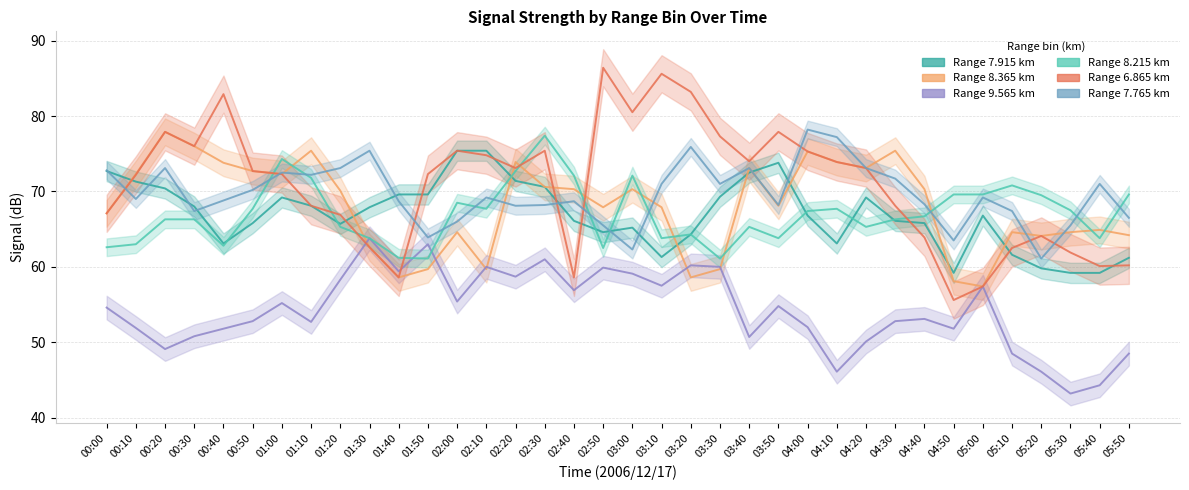

At how many categories does at least one series exceed 77?

11